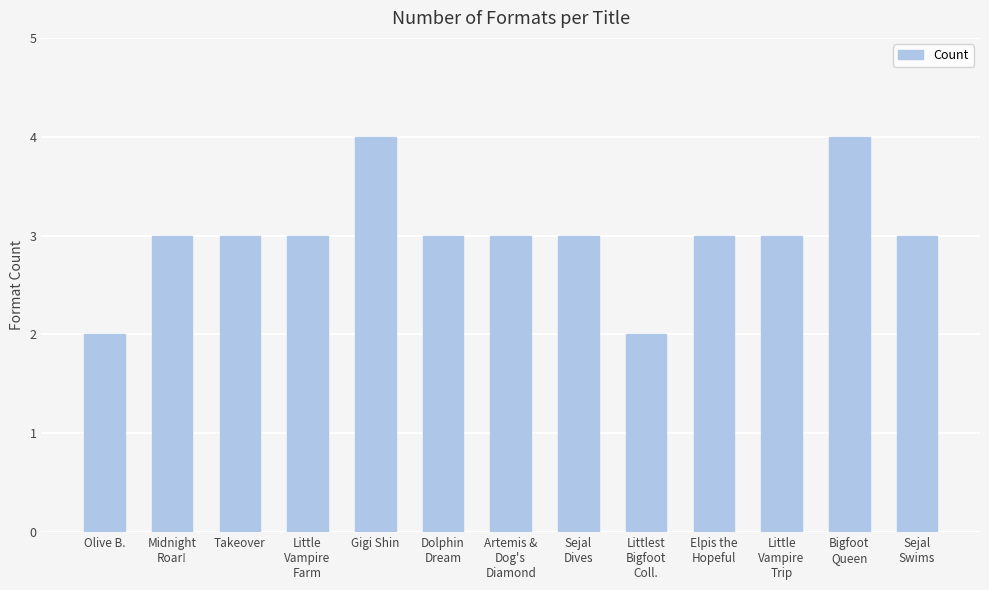

What is the sum of all values?

39